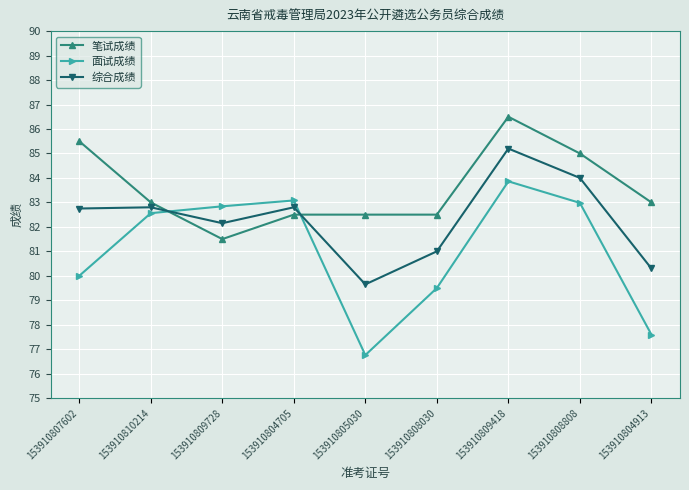

Reading left to right, transcribe all the data shown in this chart.

笔试成绩: 85.5	83.0	81.5	82.5	82.5	82.5	86.5	85.0	83.0
面试成绩: 80.0	82.6	82.8	83.1	76.8	79.5	83.9	83.0	77.6
综合成绩: 82.8	82.8	82.2	82.8	79.7	81.0	85.2	84.0	80.3